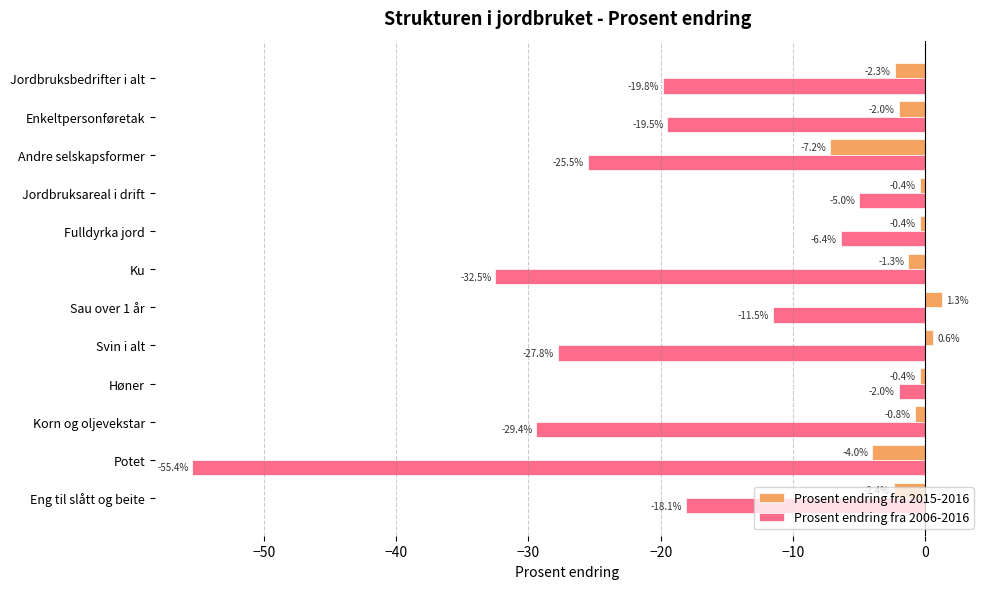

At which category does the chart reach its minimum across all series?

Potet